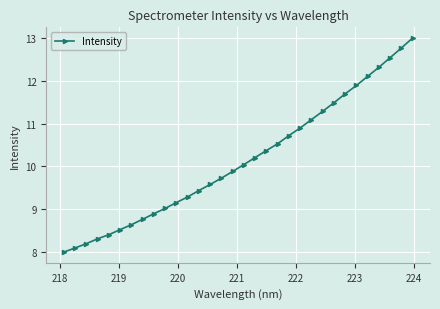

What is the value of the 25th point from the left?

11.5